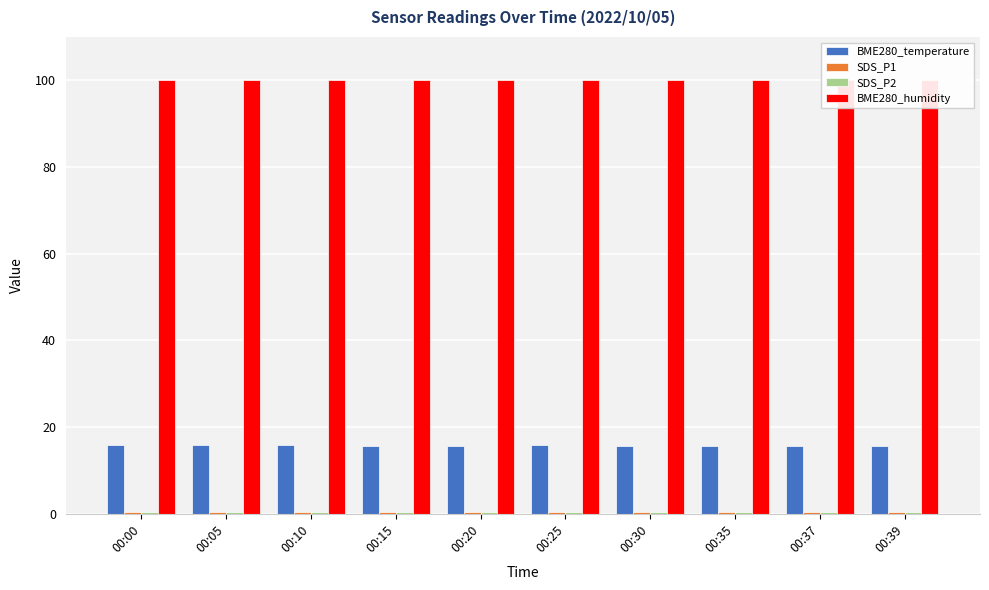

Reading right to left, transcribe all the data shown in this chart.

BME280_temperature: 00:39=15.7	00:37=15.7	00:35=15.7	00:30=15.6	00:25=15.8	00:20=15.7	00:15=15.7	00:10=15.8	00:05=15.8	00:00=15.8
SDS_P1: 00:39=0.3	00:37=0.3	00:35=0.3	00:30=0.3	00:25=0.4	00:20=0.4	00:15=0.4	00:10=0.4	00:05=0.4	00:00=0.4
SDS_P2: 00:39=0.3	00:37=0.3	00:35=0.3	00:30=0.3	00:25=0.4	00:20=0.4	00:15=0.4	00:10=0.4	00:05=0.4	00:00=0.4
BME280_humidity: 00:39=100.0	00:37=100.0	00:35=100.0	00:30=100.0	00:25=100.0	00:20=100.0	00:15=100.0	00:10=100.0	00:05=100.0	00:00=100.0